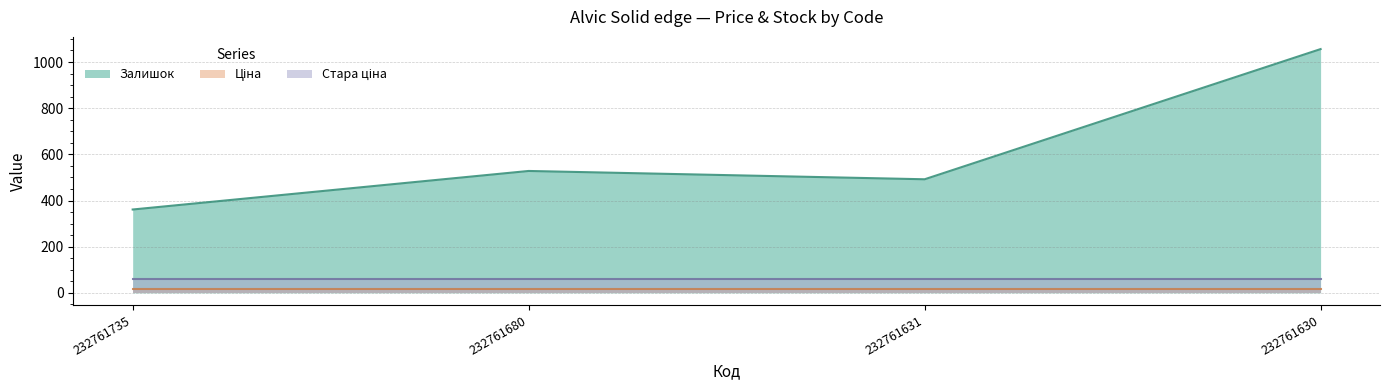

What is the smallest value displayed?

15.6